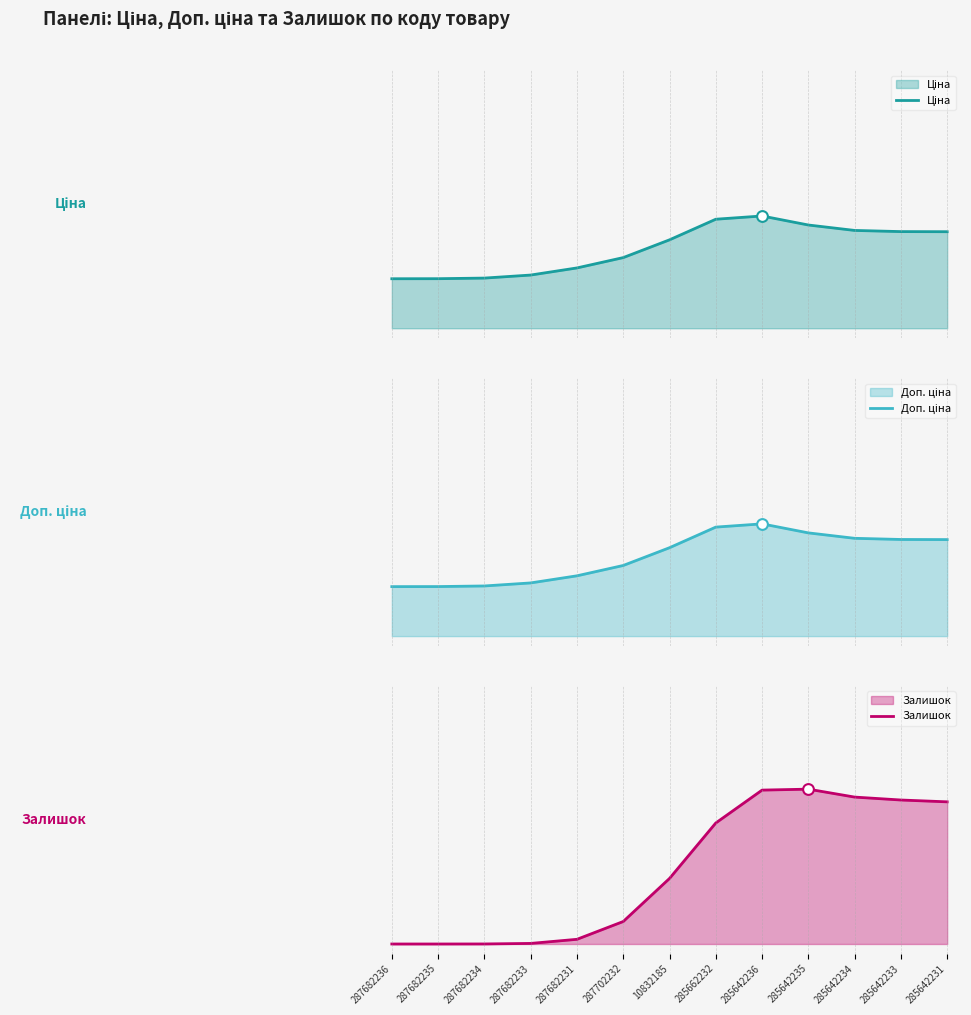

Which series contains the lowest Y value?

Залишок